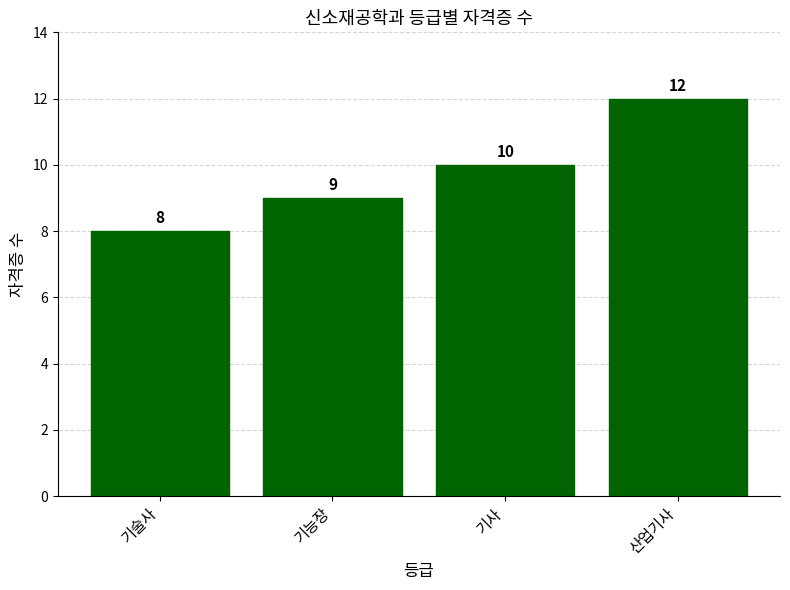

The chart shows a value of 5 at 기술사. True or false?

False